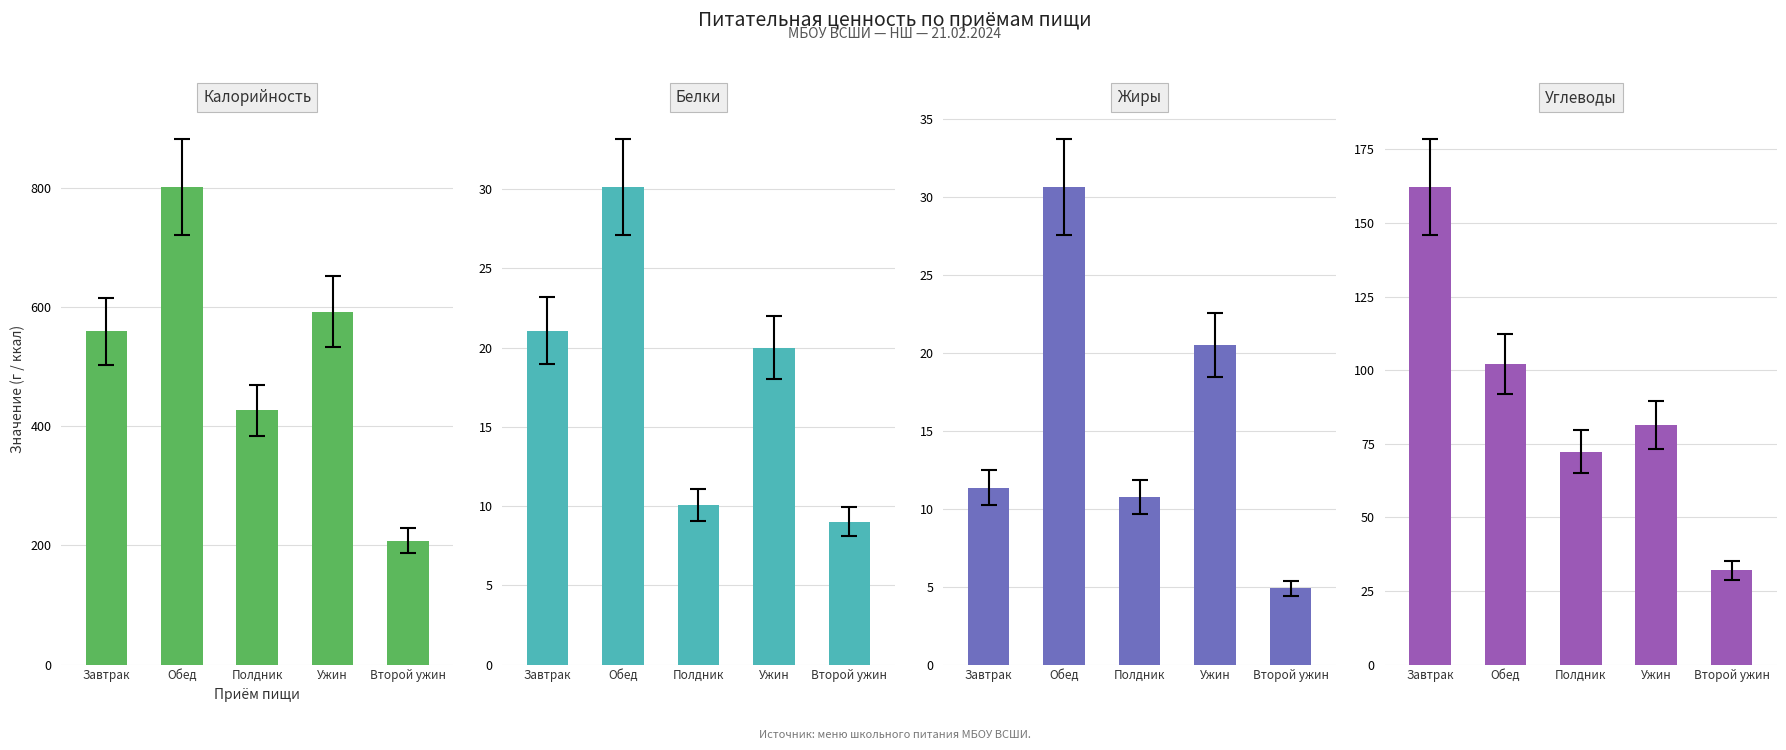

Which series has the largest total across all categories?

Калорийность